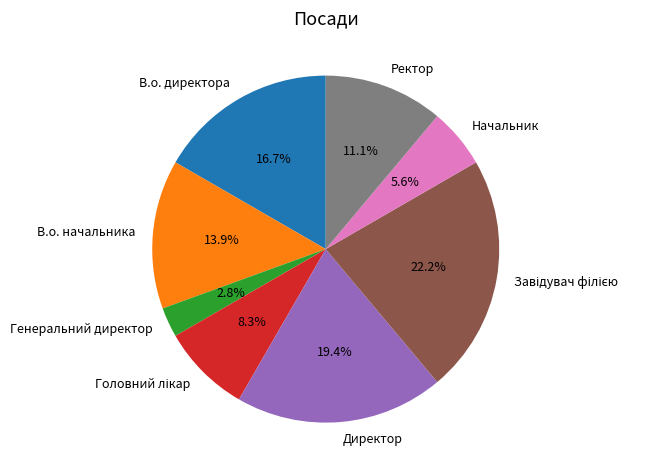

How much of the chart is everything except В.о. начальника?

86.1%